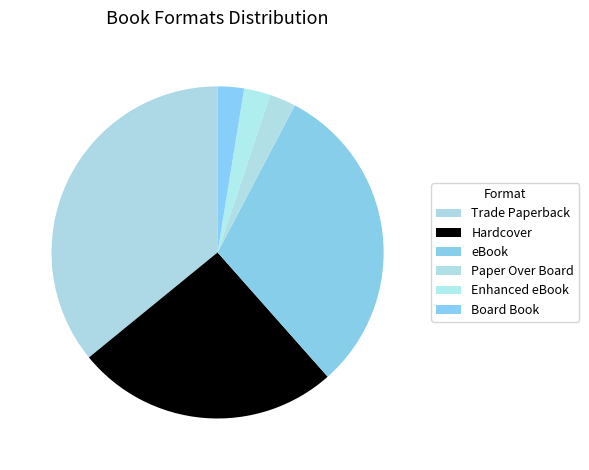

Is it true that Board Book is 8% of the pie?

False